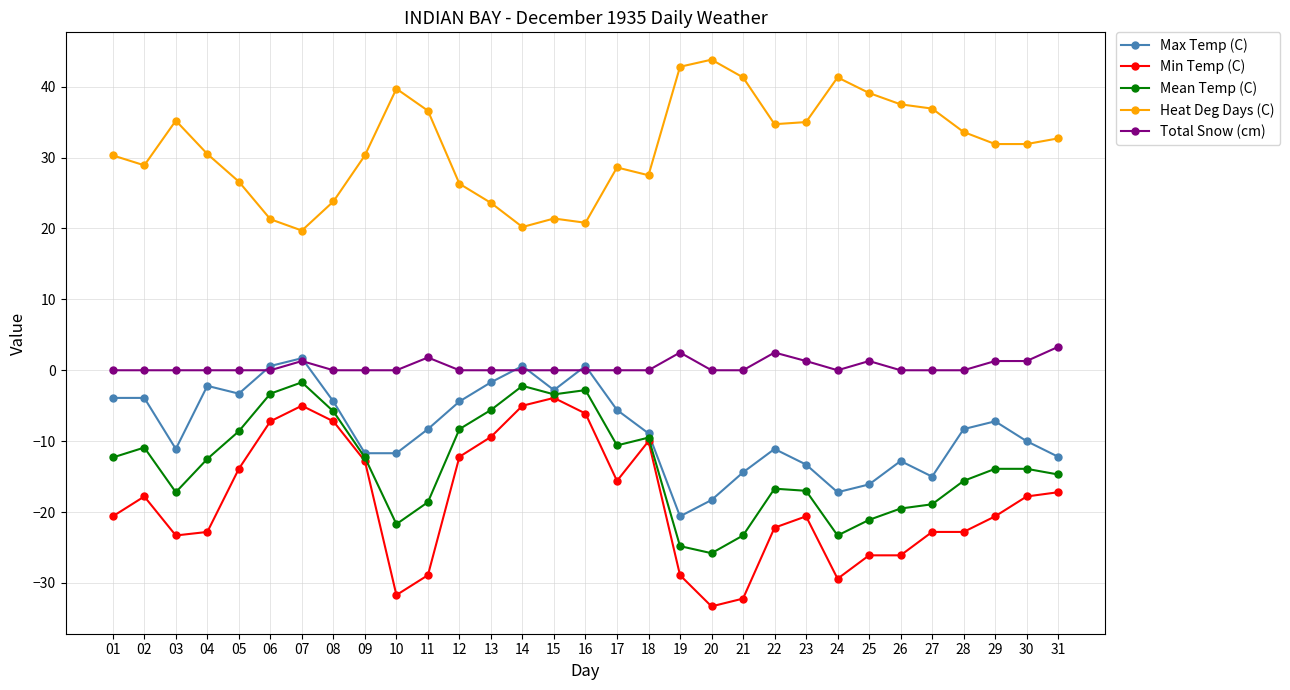

What is the difference between the maximum and second lowest values in the Min Temp (C) series?

28.3